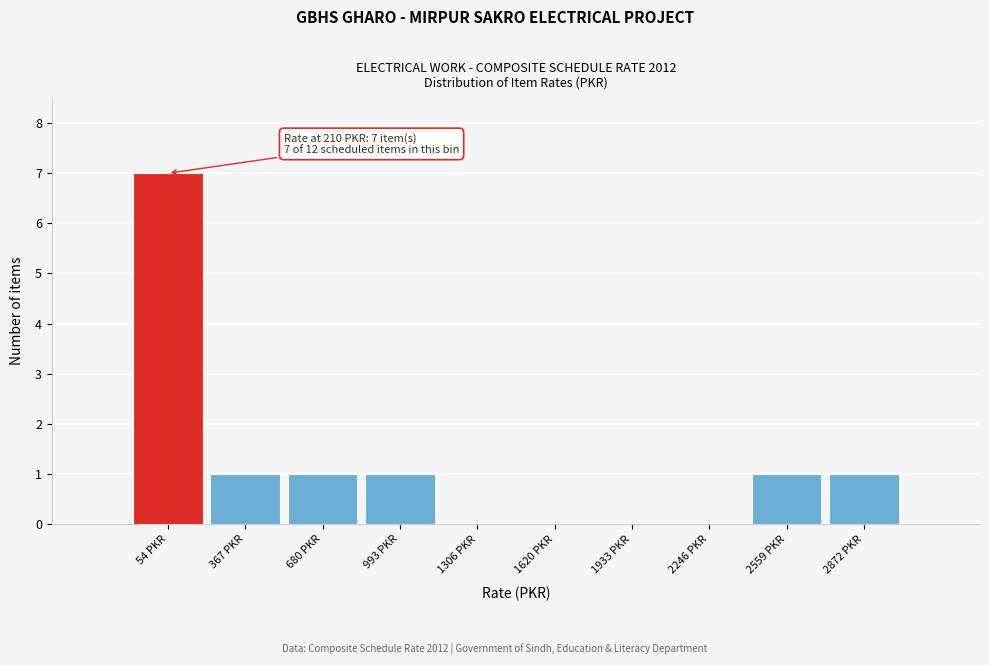

Reading left to right, transcribe all the data shown in this chart.

54 PKR=7	367 PKR=1	680 PKR=1	993 PKR=1	1306 PKR=0	1620 PKR=0	1933 PKR=0	2246 PKR=0	2559 PKR=1	2872 PKR=1